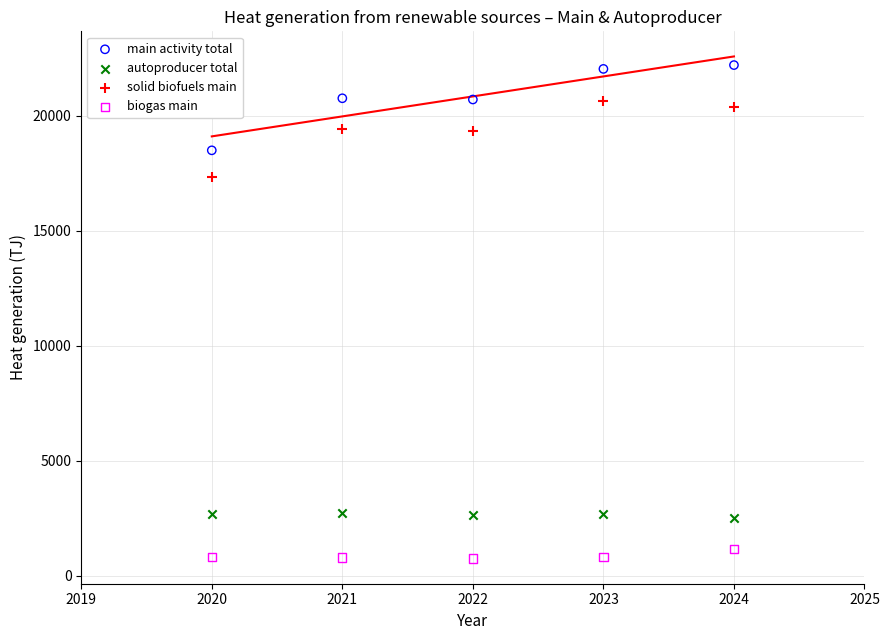

Across all series, what Y value is closest to 11479?

17323.7